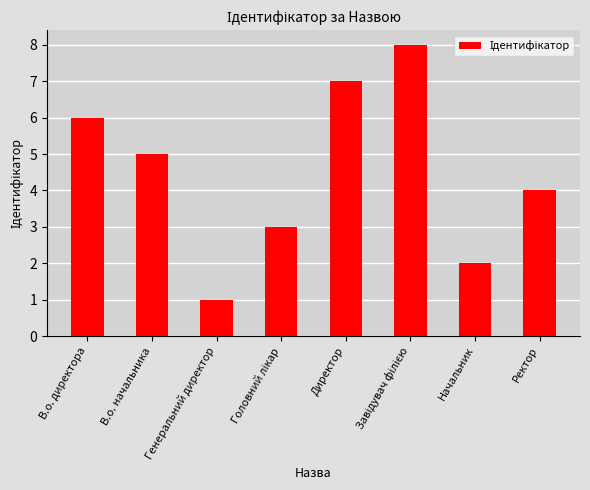

How many values are between 3 and 7?

5